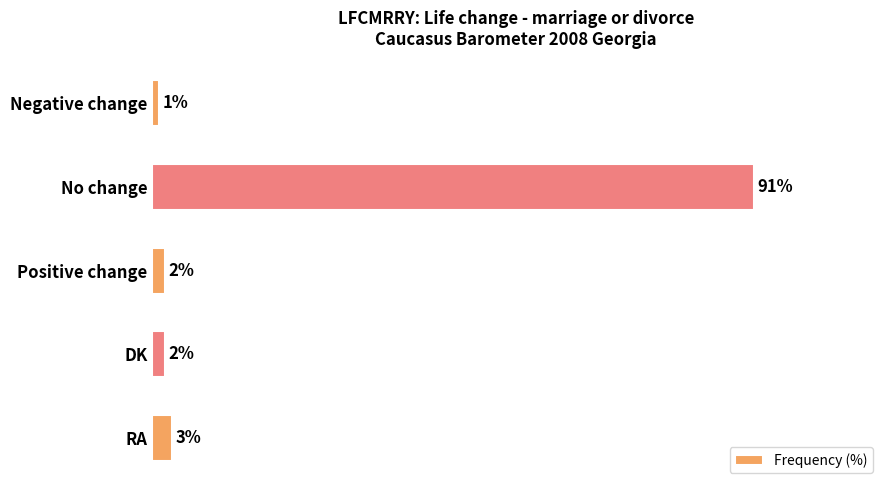

At which label is the value closest to 46?

RA